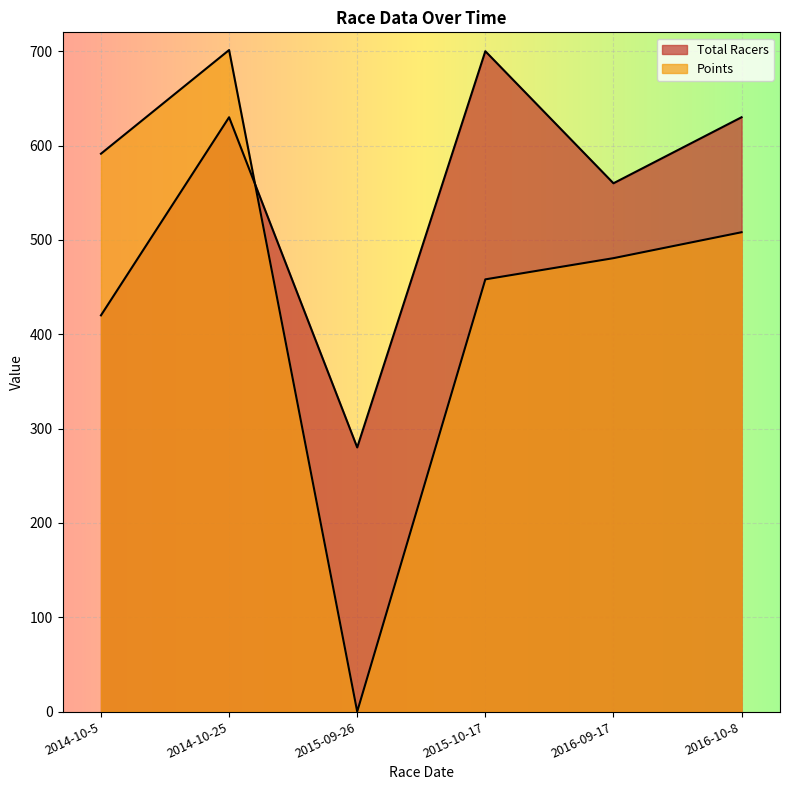

Reading left to right, extract all data points from this chart.

Total Racers: 420.0	630.0	280.0	700.0	560.0	630.0
Points: 591.3	701.2	0.0	458.2	480.6	508.1